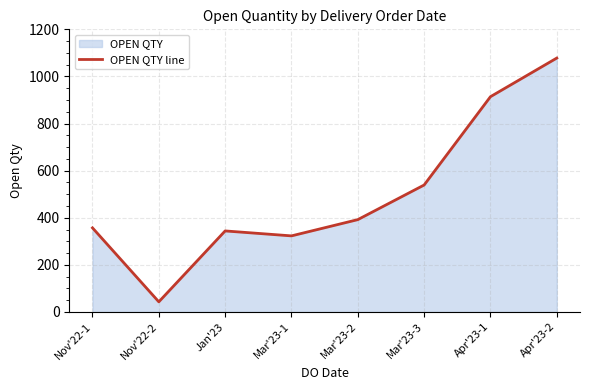

What is the value of the 3rd point from the left?

344